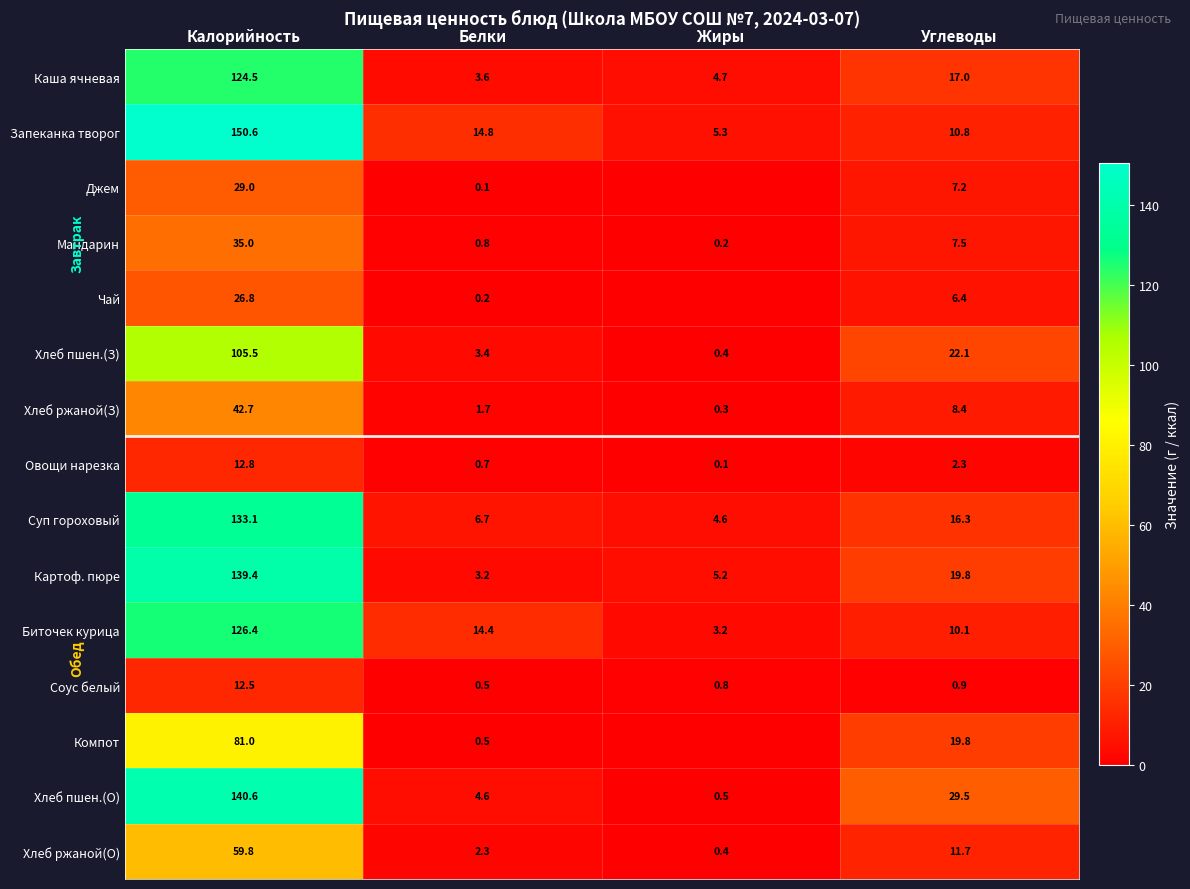

What is the sum of the Биточек курица values at Калорийность and Жиры?

129.6